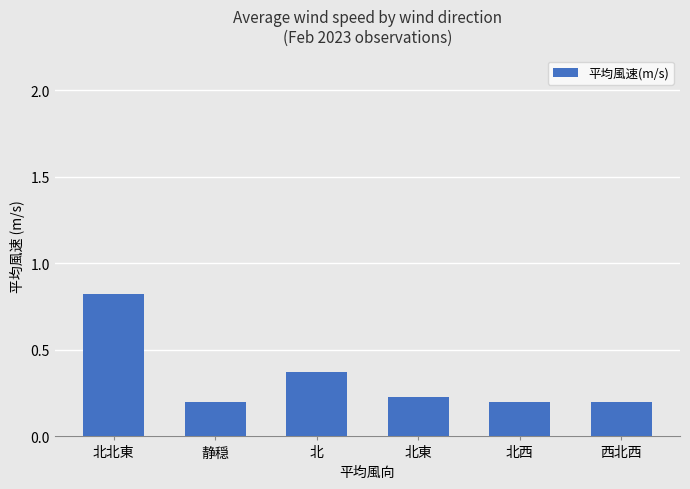

What is the difference between the maximum and second lowest values?

0.6